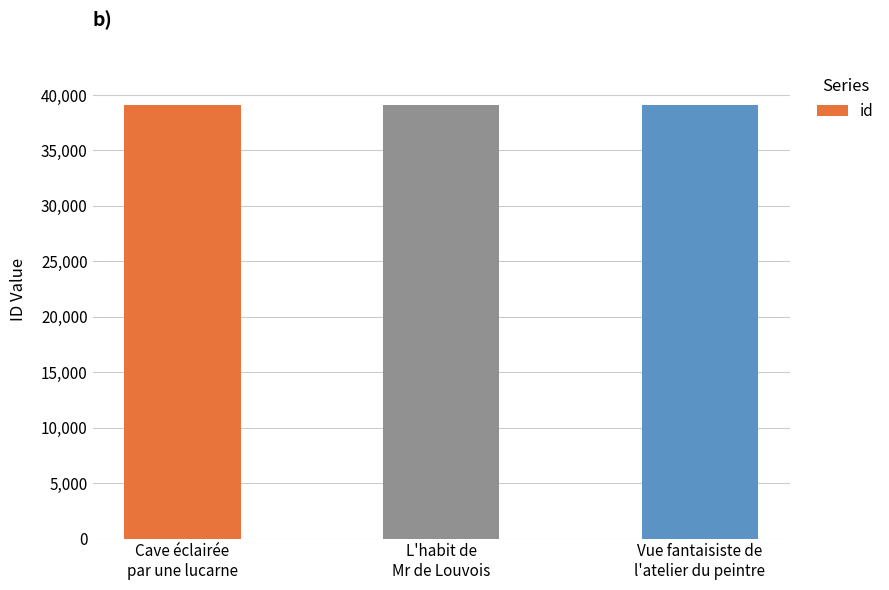

Is it true that the value at Vue fantaisiste de
l'atelier du peintre is 62694?

False